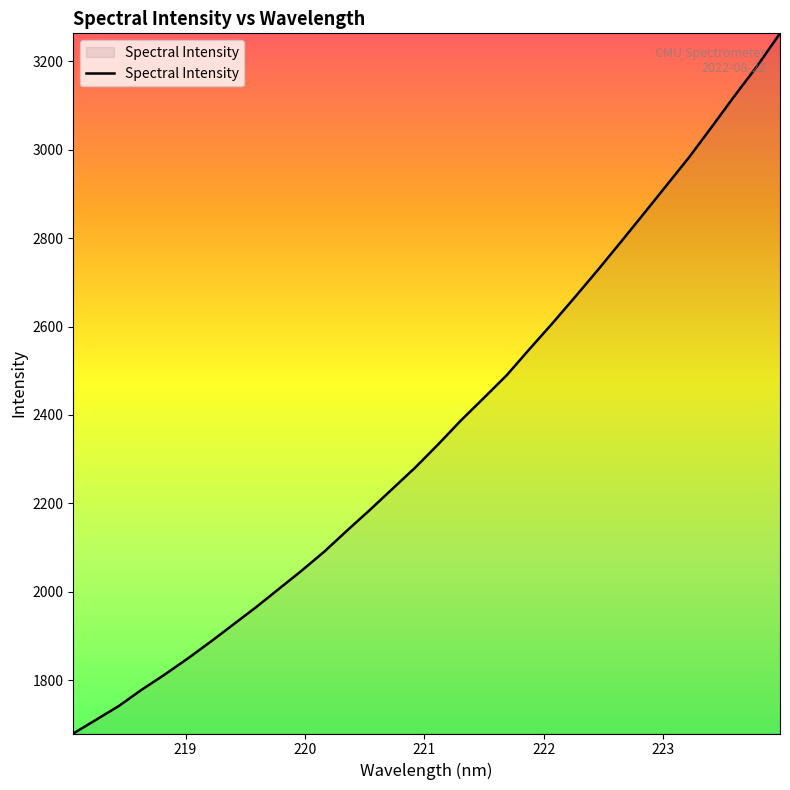

What is the difference between the maximum and minimum values?

1584.5